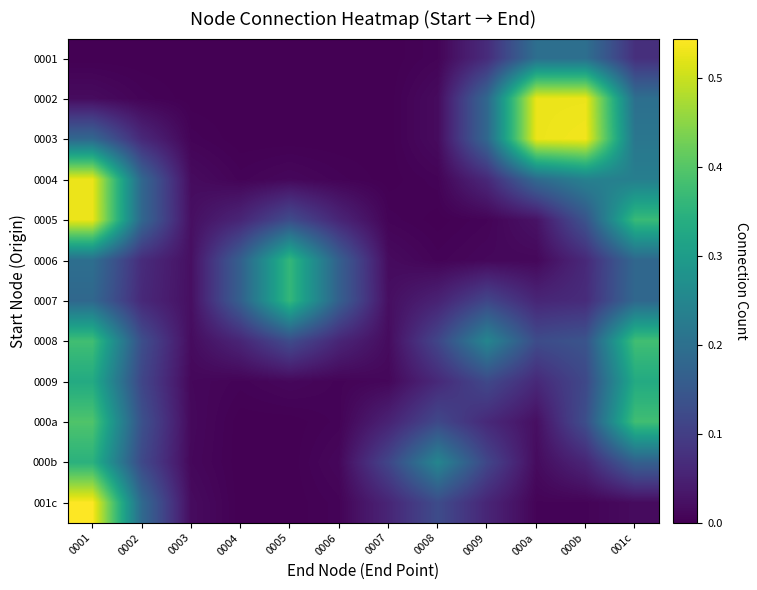

Between 0005 and 0002, which is larger?

0002